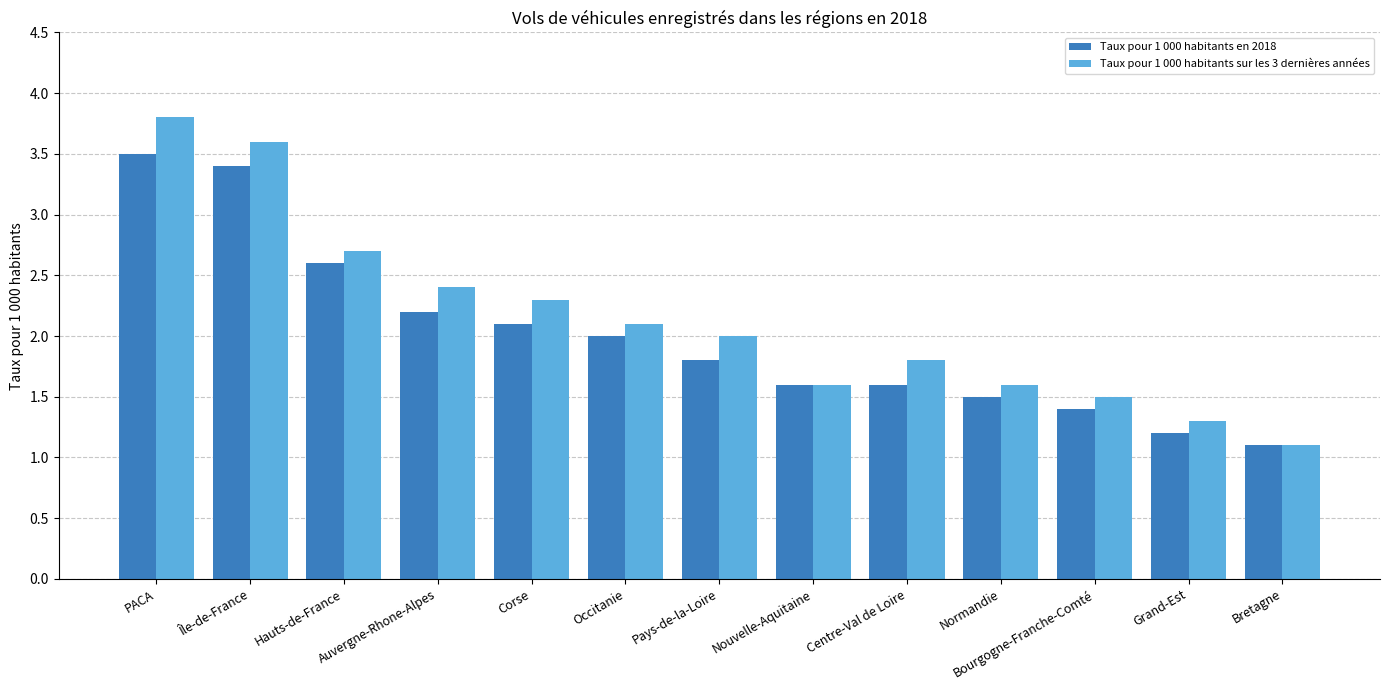

How many data points does each series have?

13